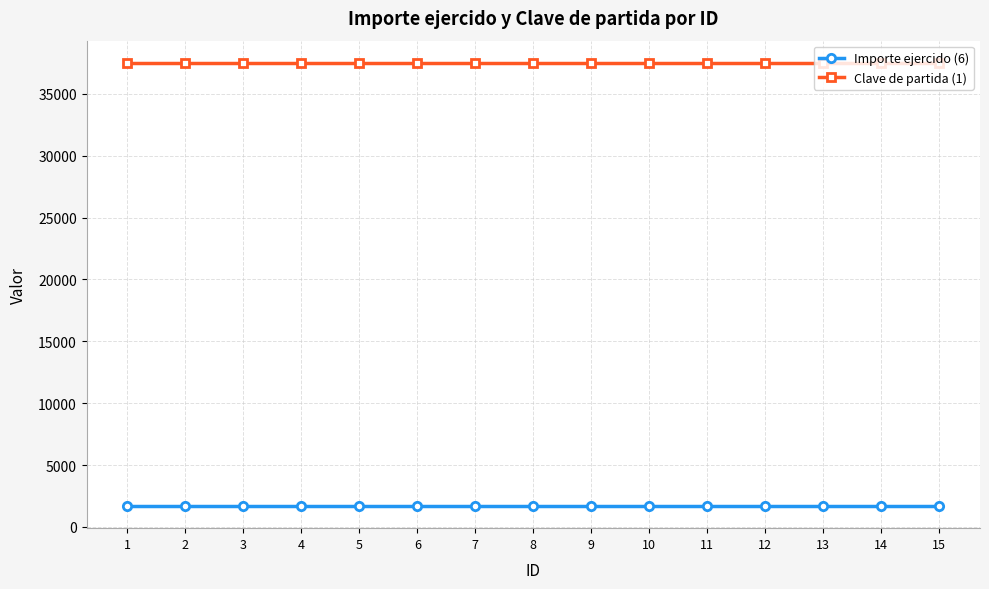

Rank the series by their maximum value, from highest to lowest.

Clave de partida (1), Importe ejercido (6)